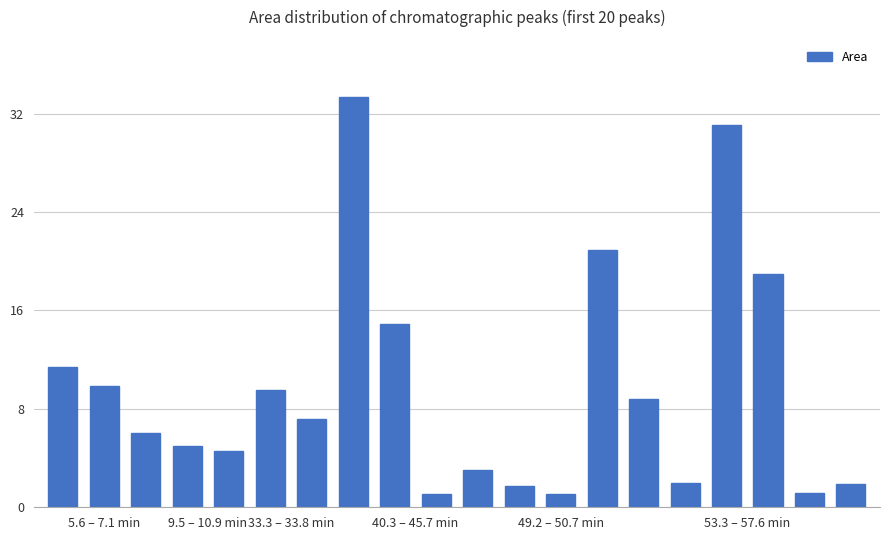

Are the bars horizontal?

No